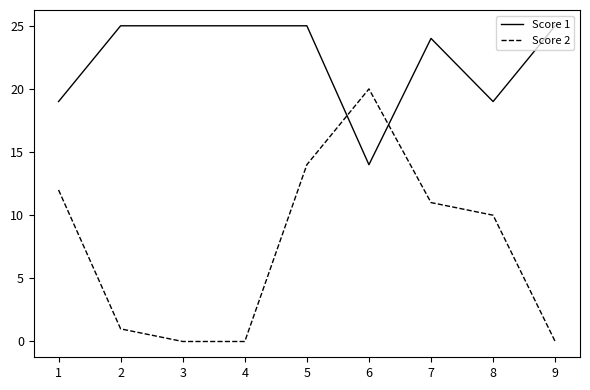

What is the difference between the Score 2 values at 4 and 7?

11